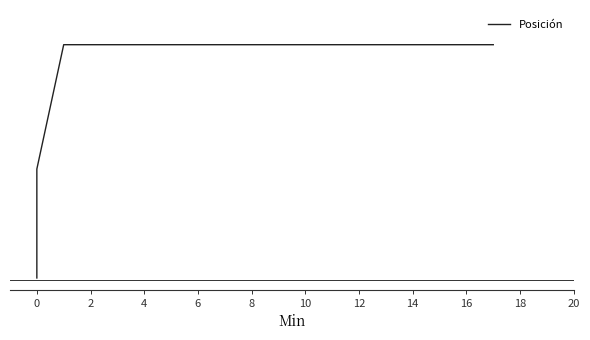

The chart shows a value of 1 at 0. True or false?

False